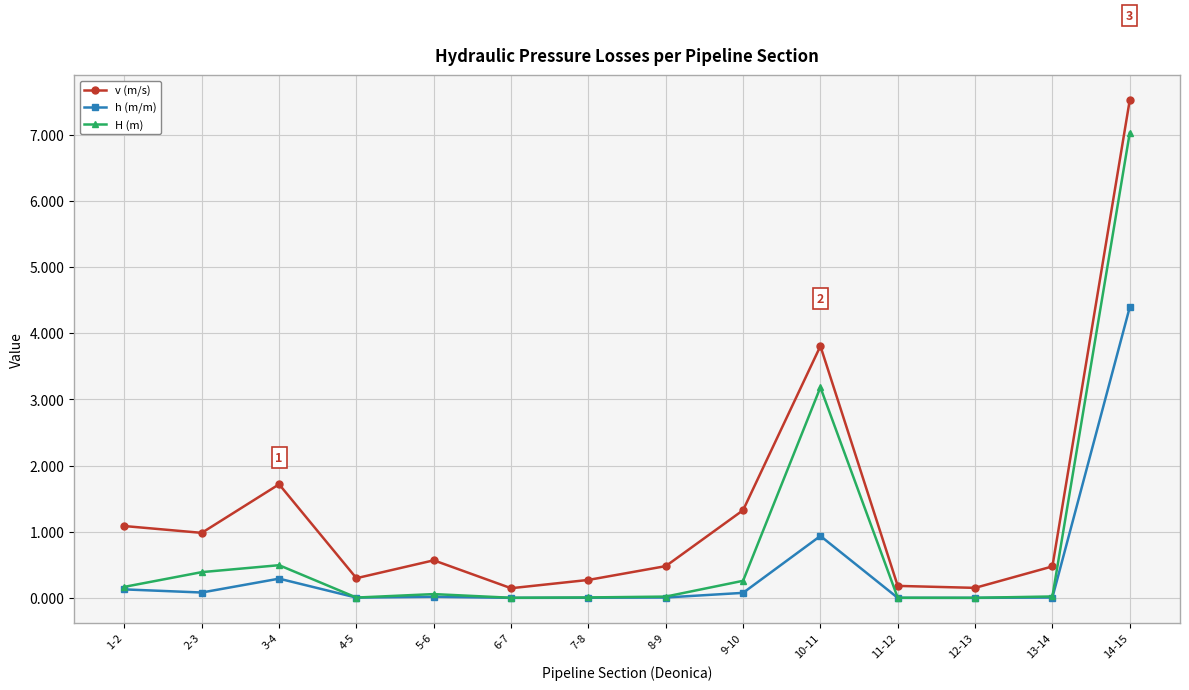

What is the maximum value shown in the chart?

7.5